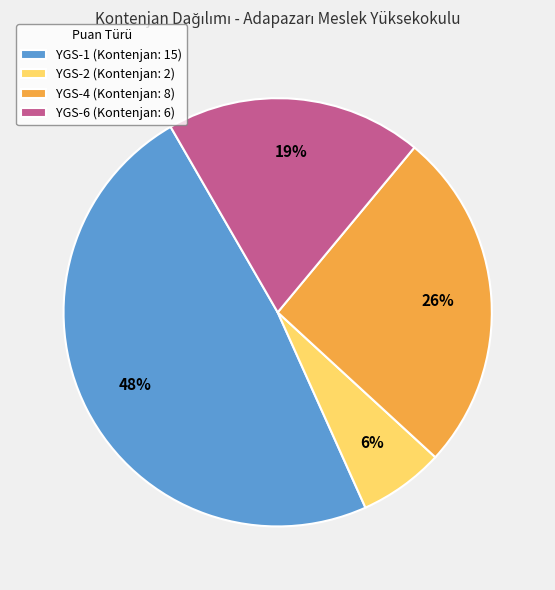

Which slice is the smallest?

YGS-2 (Kontenjan: 2)